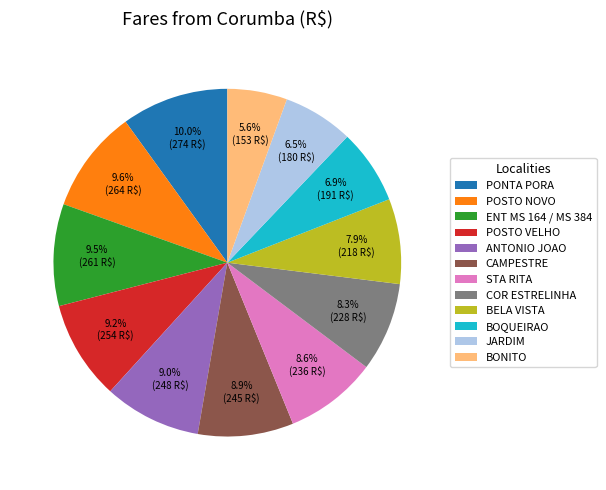

What percentage do POSTO NOVO and COR ESTRELINHA together represent?

17.9%